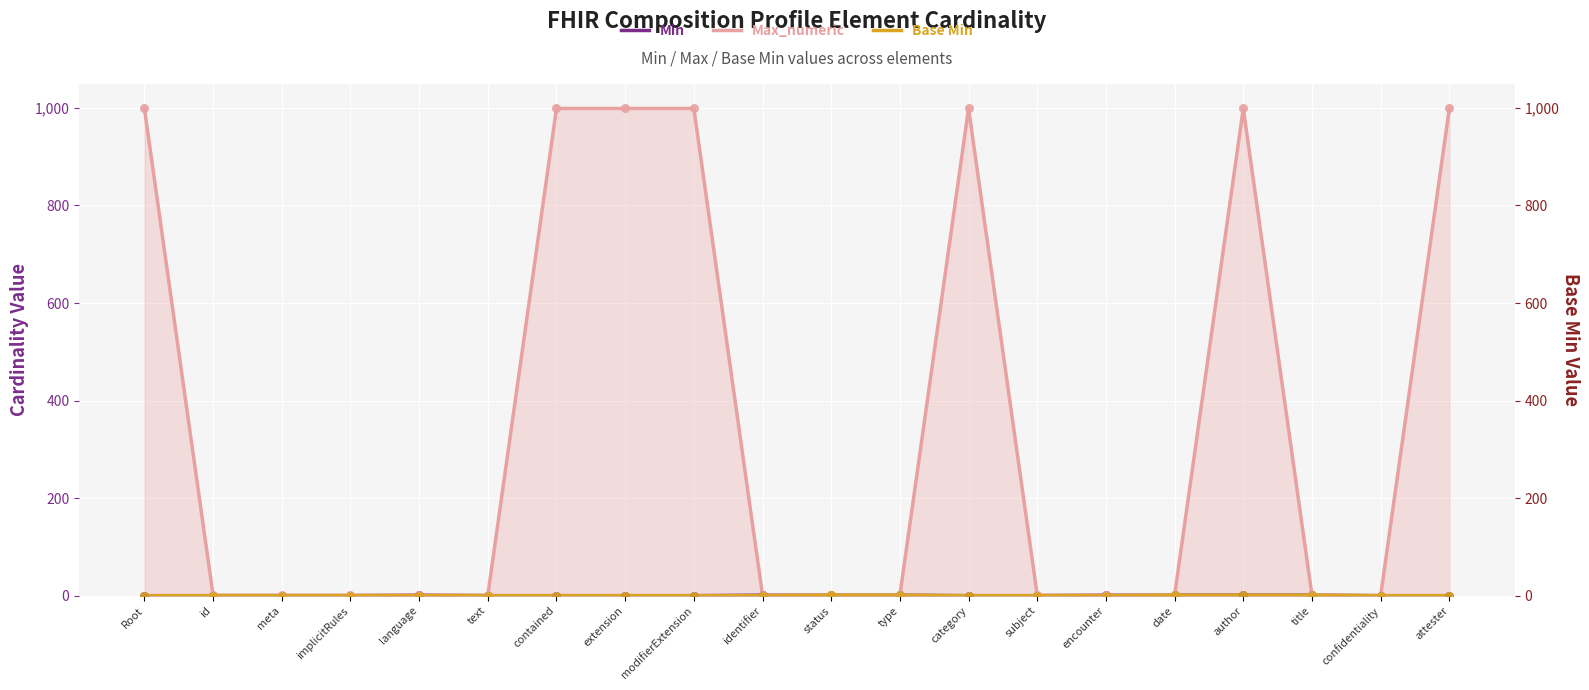

What are all the series names shown in the legend?

Min, Max_numeric, Base Min